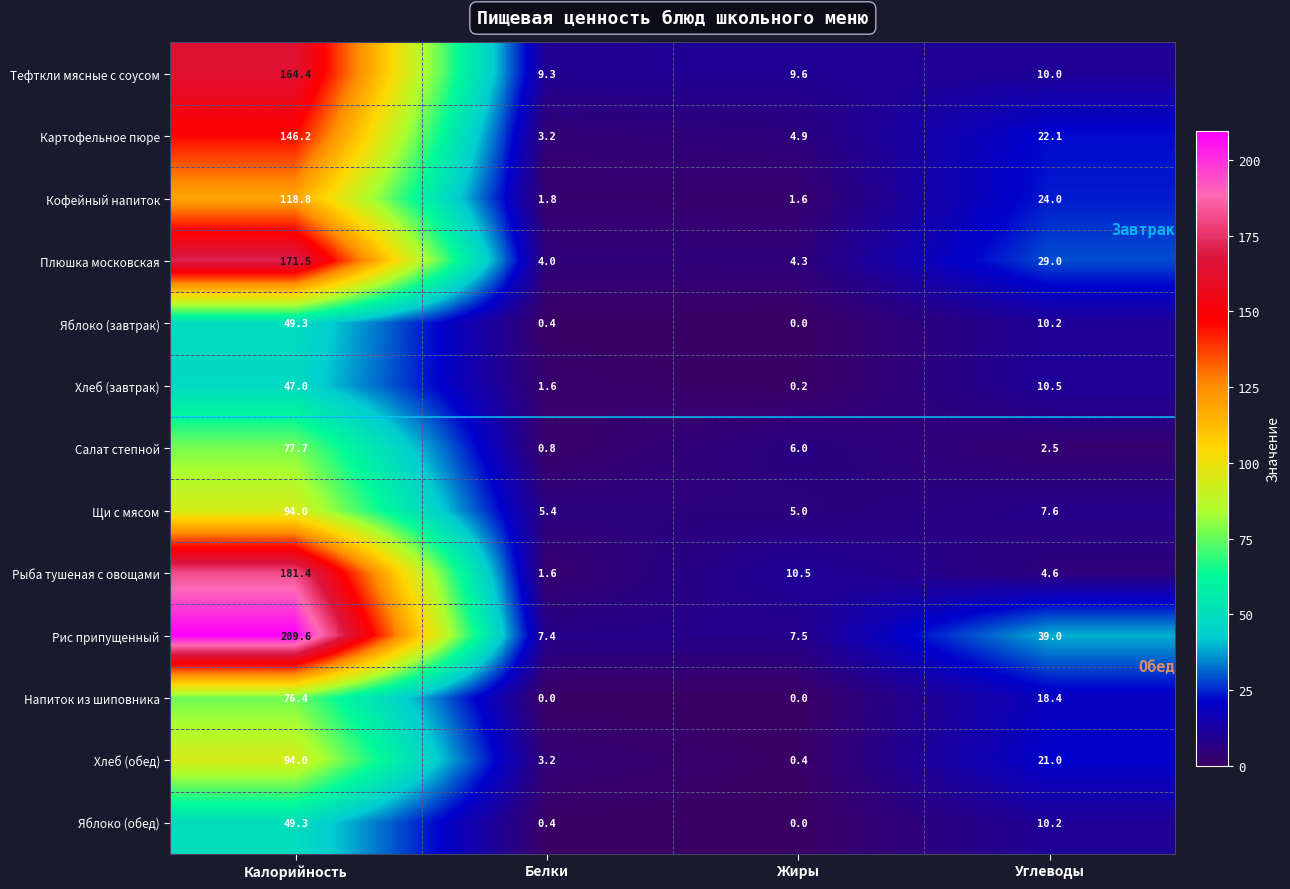

Between Жиры and Углеводы, which series saw the biggest shift?

Рис припущенный